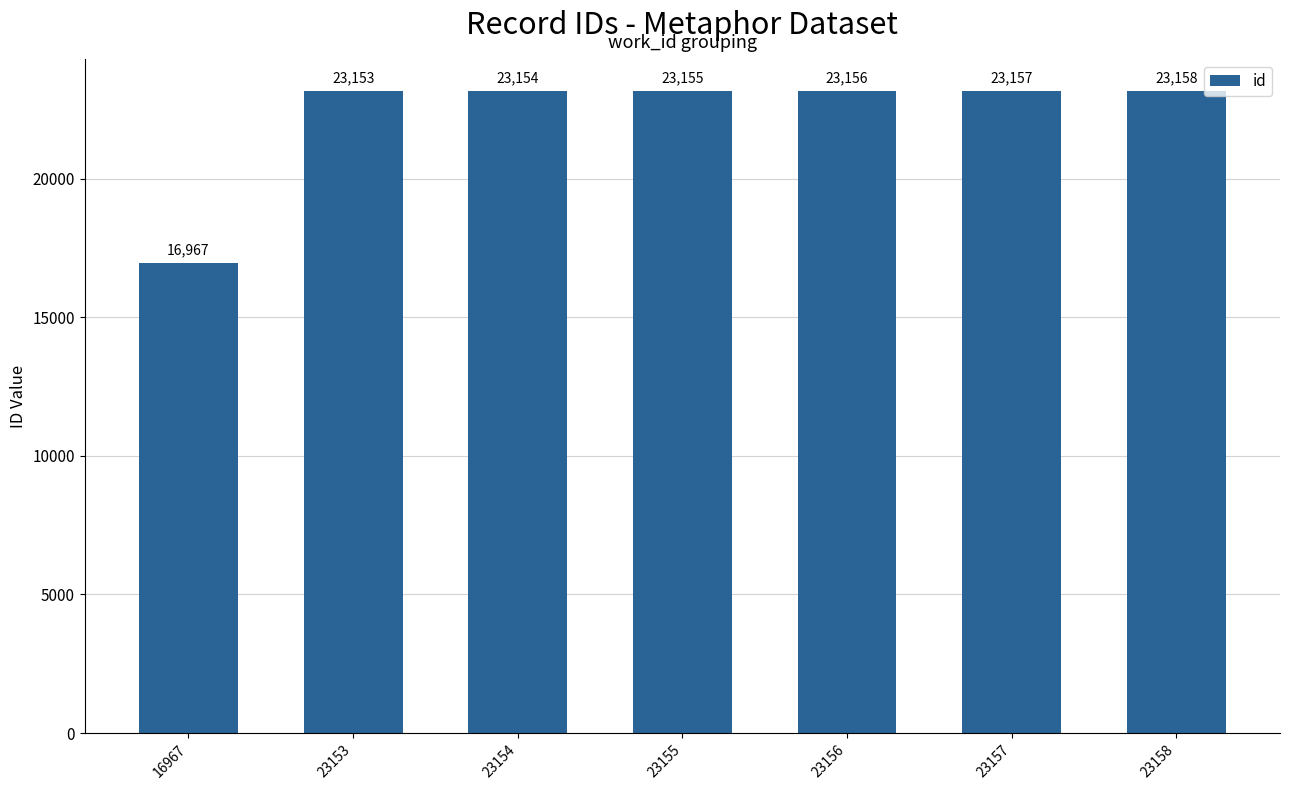

Which has a higher value, 23156 or 23155?

23156